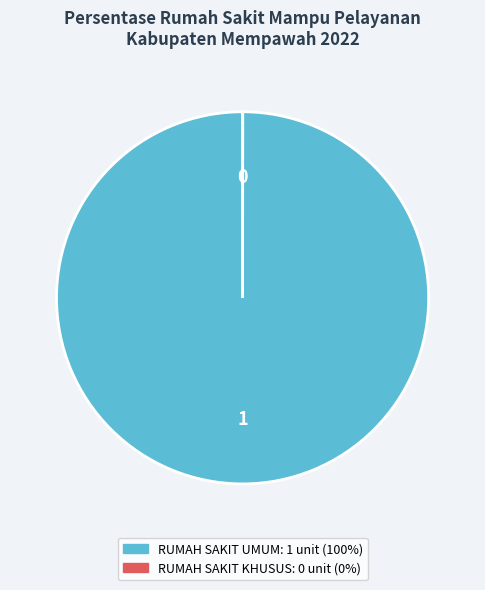

Does any single category account for the majority?

Yes